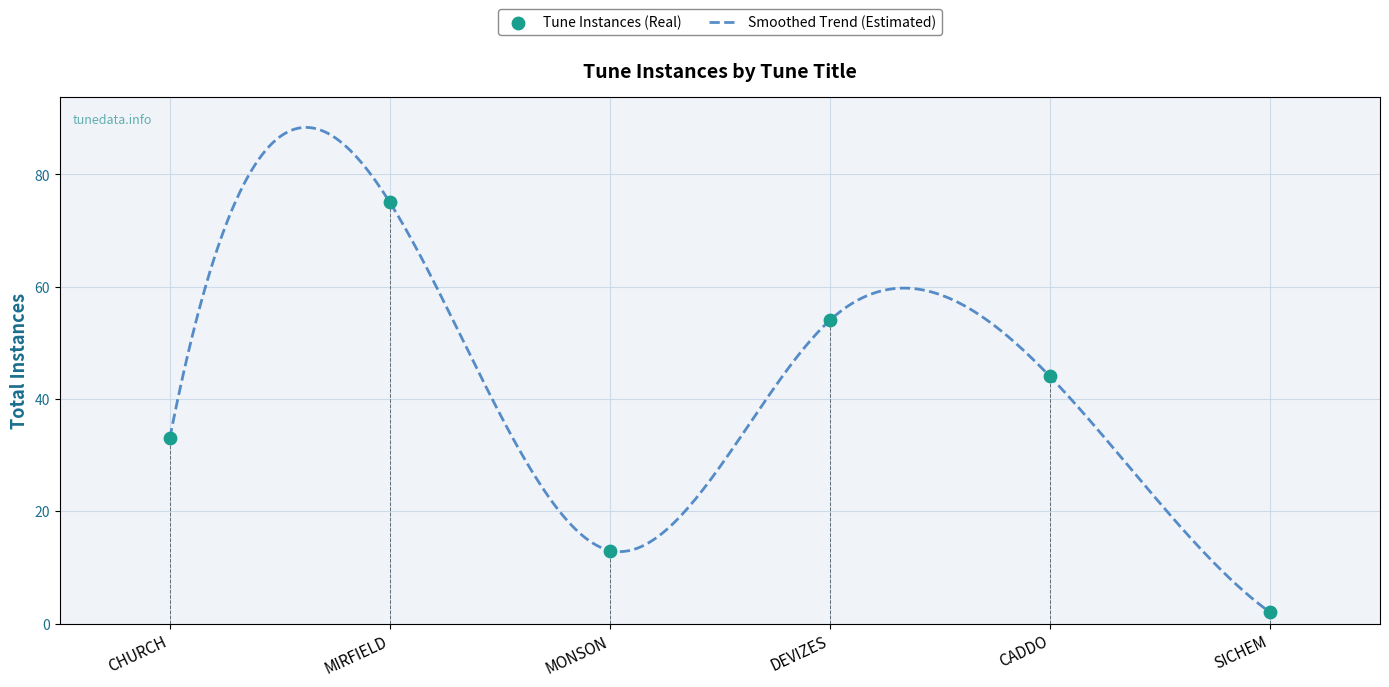

What is the change in value from MONSON to DEVIZES?

+41